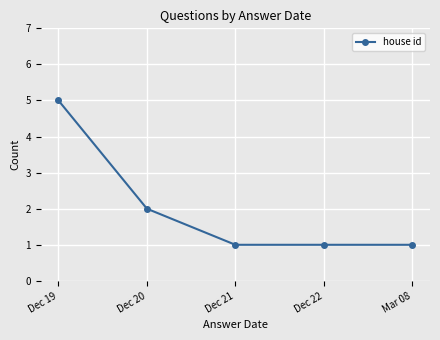

What is the change in value from Dec 20 to Dec 22?

-1